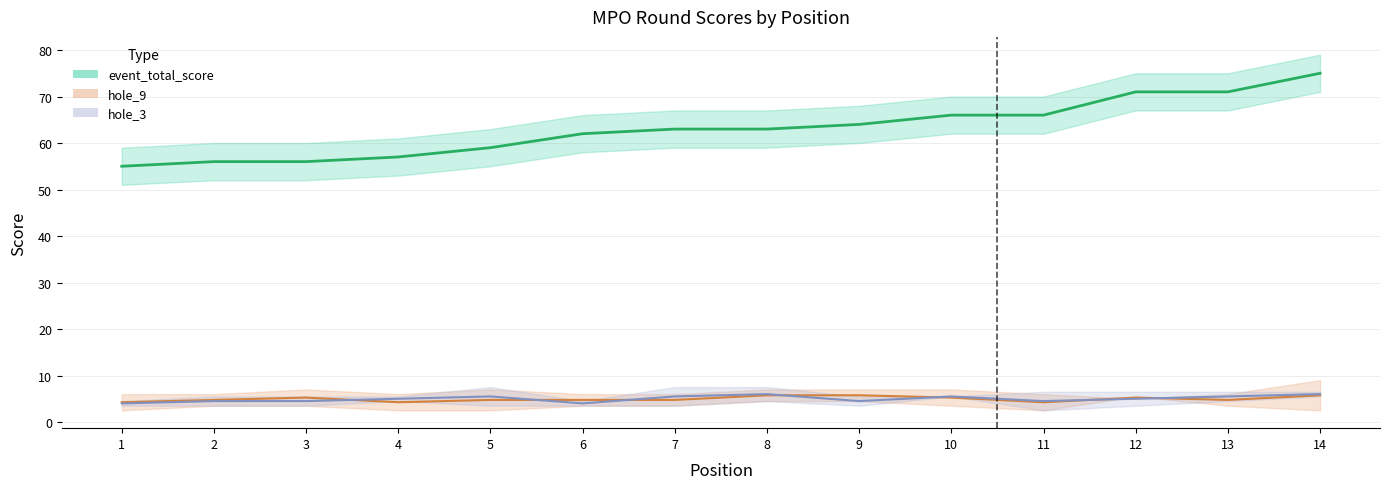

True or false: hole_3 and round_total_score intersect in this chart.

False